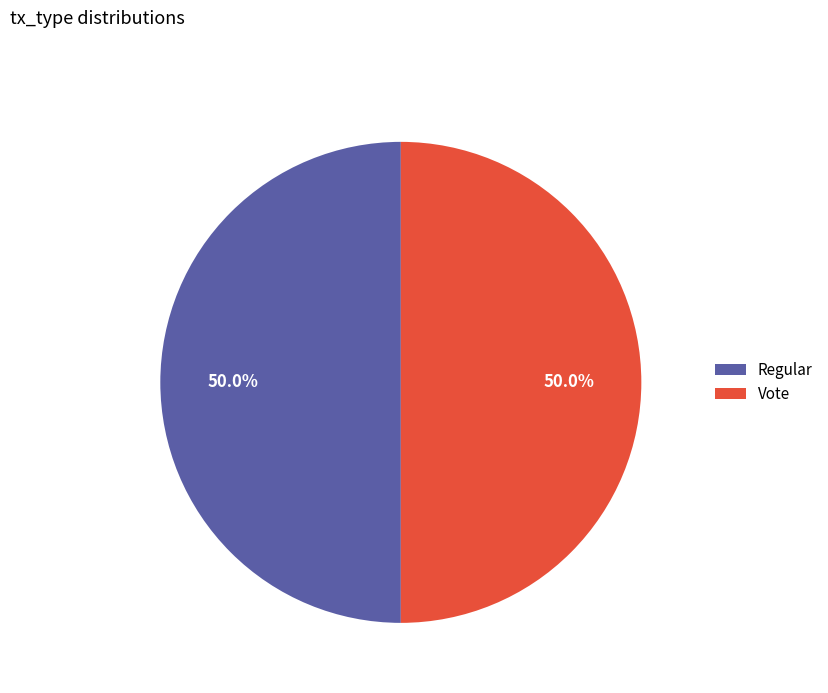

Count the number of slices in the pie.

2